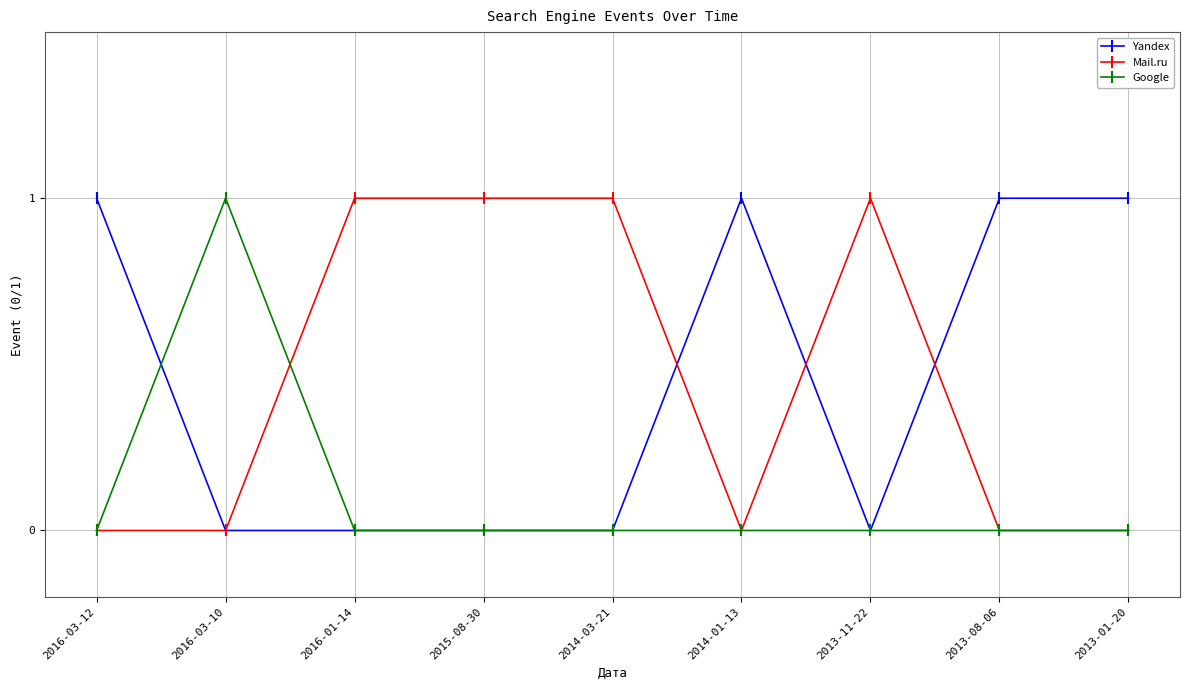

The Mail.ru series shows 0 at 2013-01-20. True or false?

True